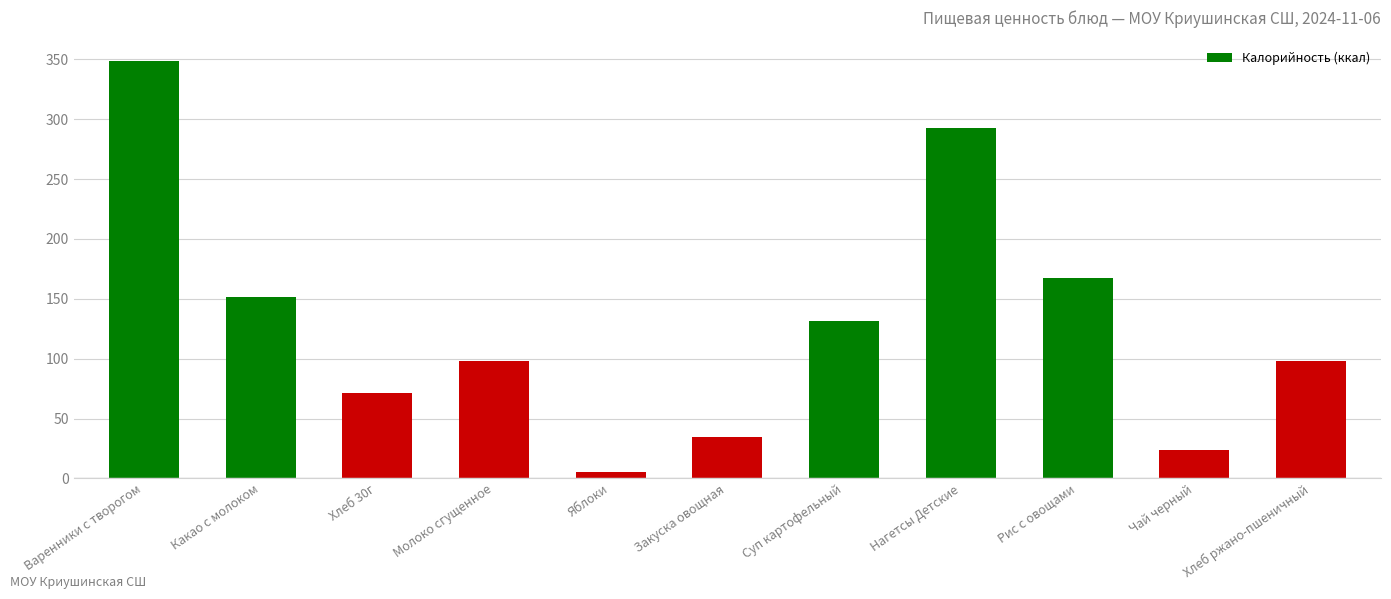

At which label is the value closest to 176?

Рис с овощами